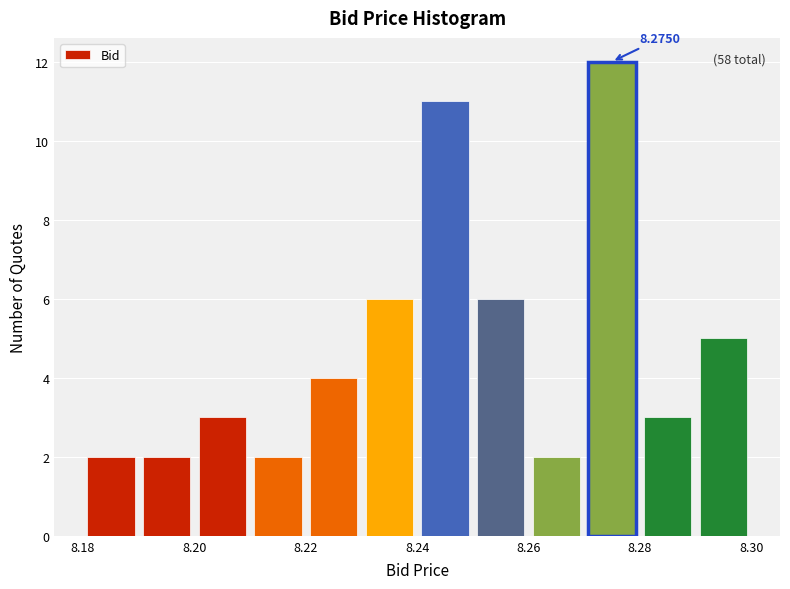

Over which range of the x-axis is the bar tallest?

8.27 to 8.28